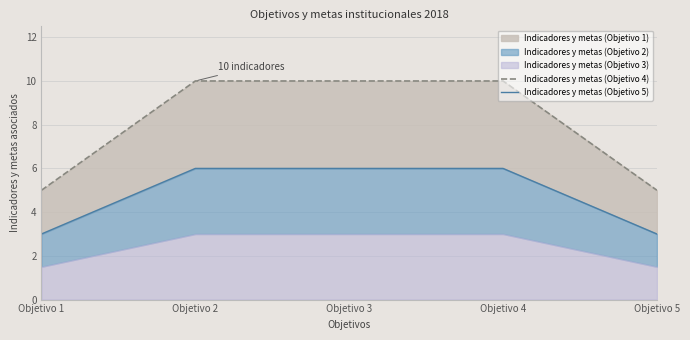

True or false: Indicadores y metas (Objetivo 5) has more than 0 interior local peaks.

False